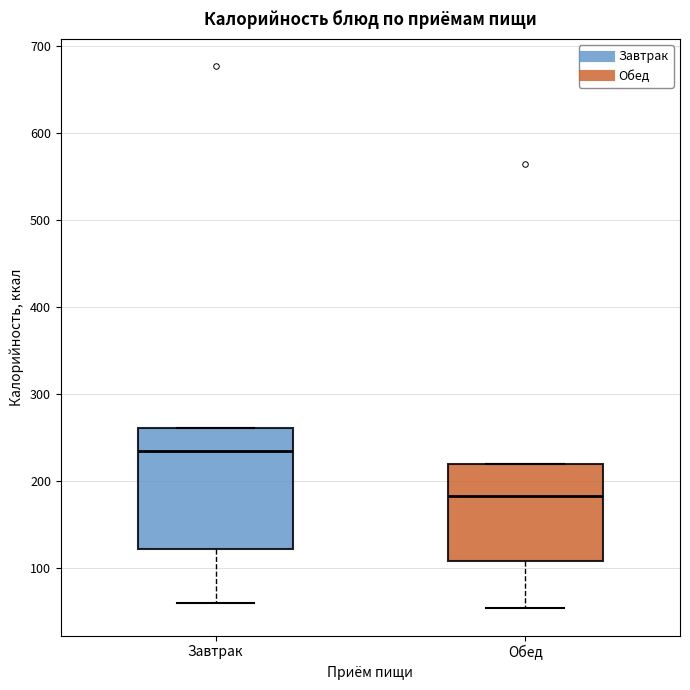

Where does the median line of the box for Обед sit on the y-axis? The values are not printed on the chart, so give them approximately, as read against the axis.

180